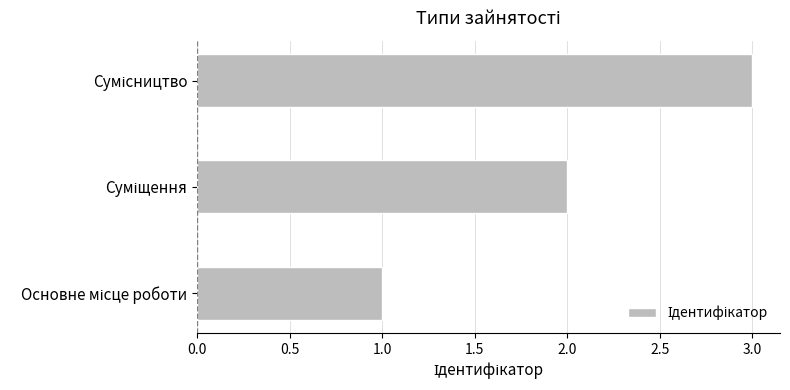

What is the sum of all values?

6